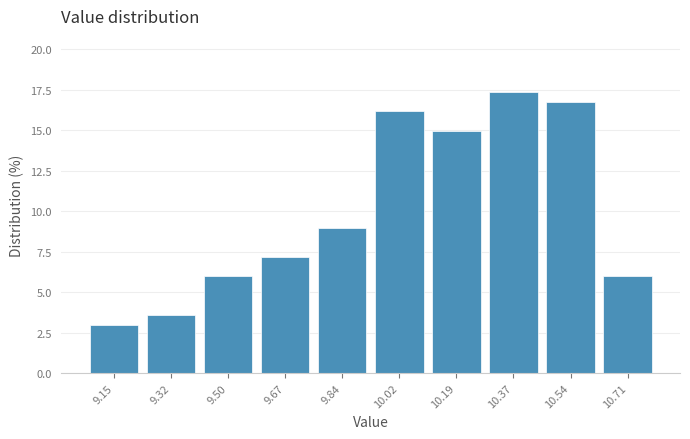

Over which range of the x-axis is the bar tallest?

10.278 to 10.452